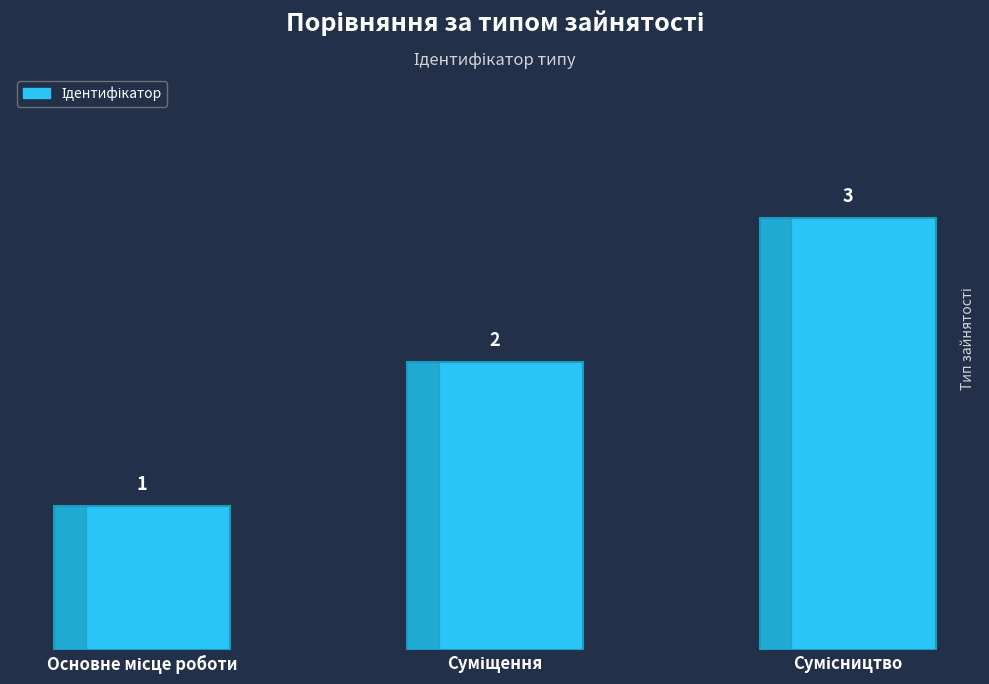

What is the maximum value shown in the chart?

3